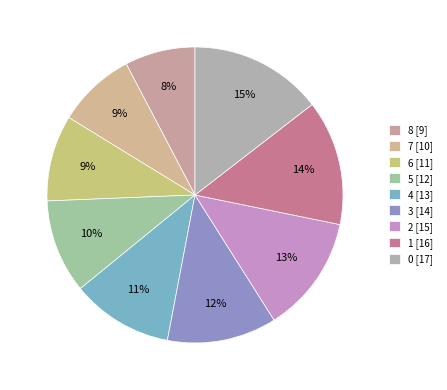

How many slices are in this pie chart?

9